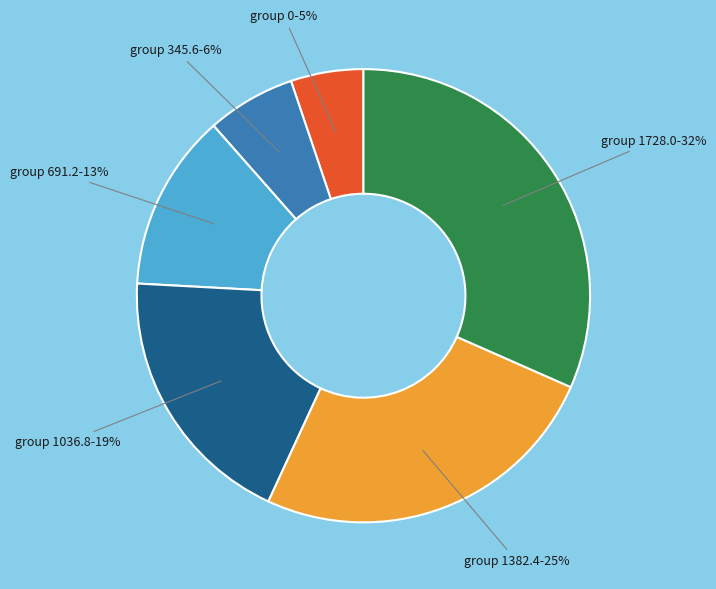

To the nearest percent, what is the average slice percentage?

17%